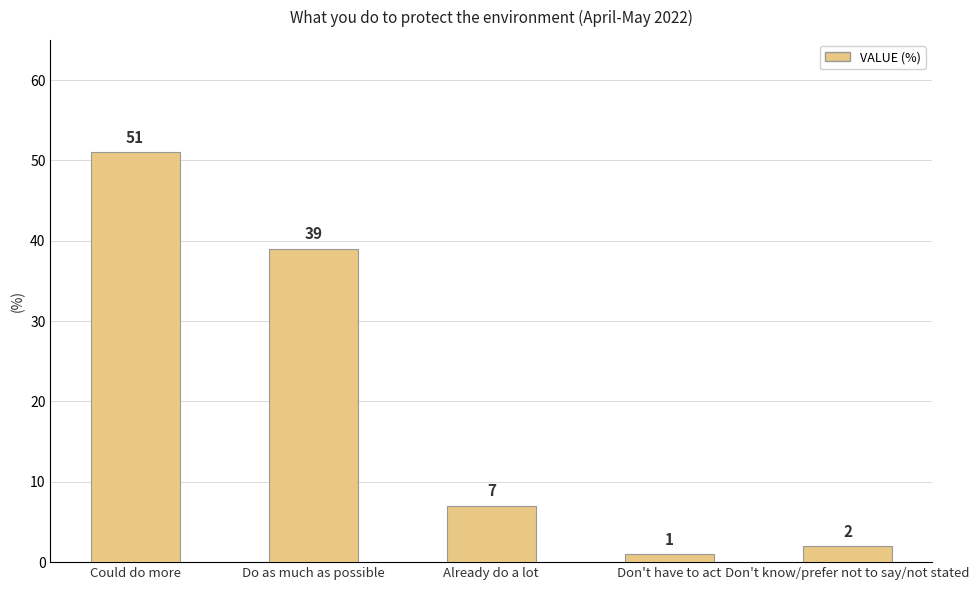

What is the value of the 2nd bar from the left?

39